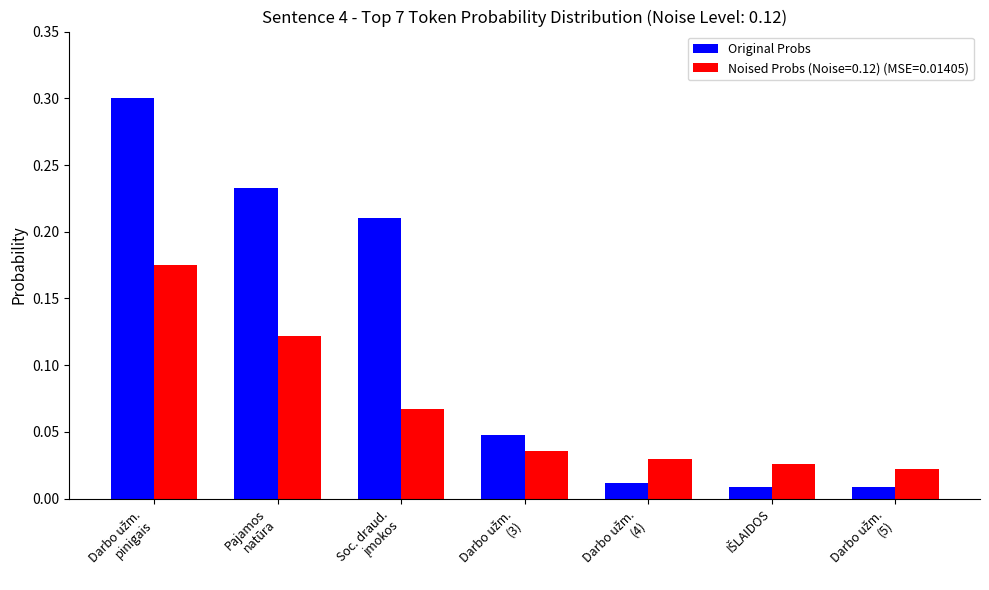

Rank the series by their maximum value, from lowest to highest.

Noised Probs (Noise=0.12) (MSE=0.01405), Original Probs